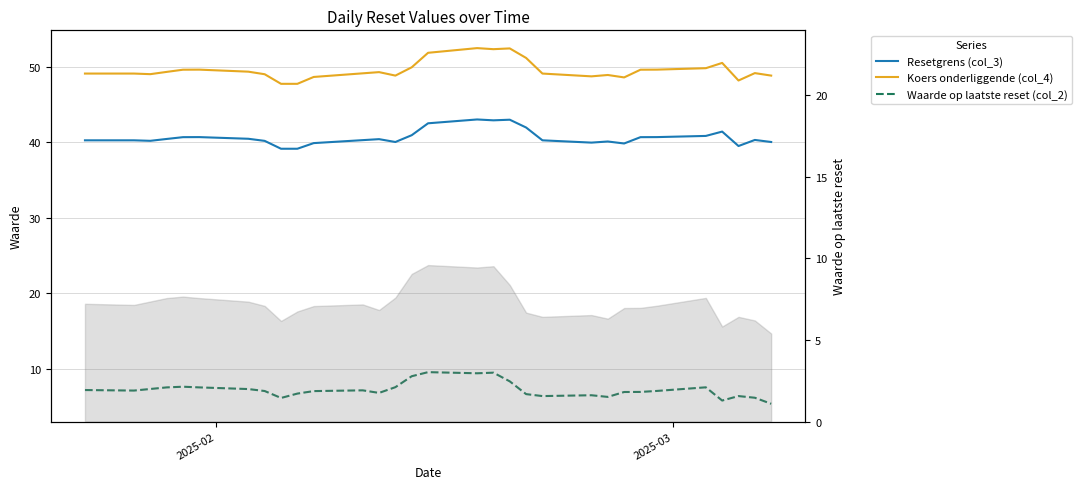

What is the greatest value displayed?

52.5